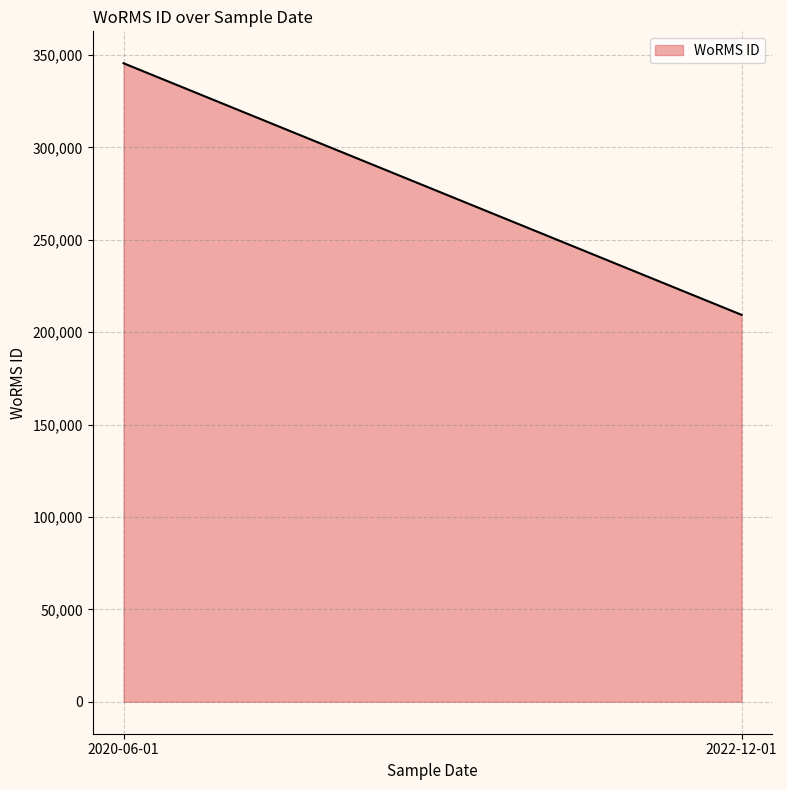

What value does the data have at 2020-06-01, to the nearest 50?

345500